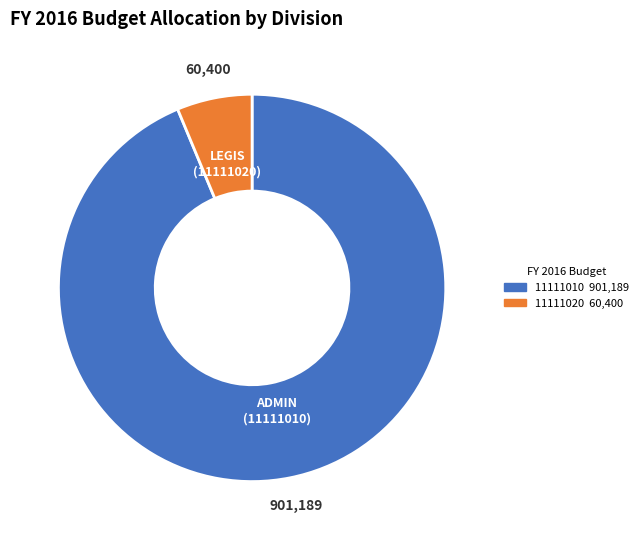

What is the largest slice in the pie chart?

11111010